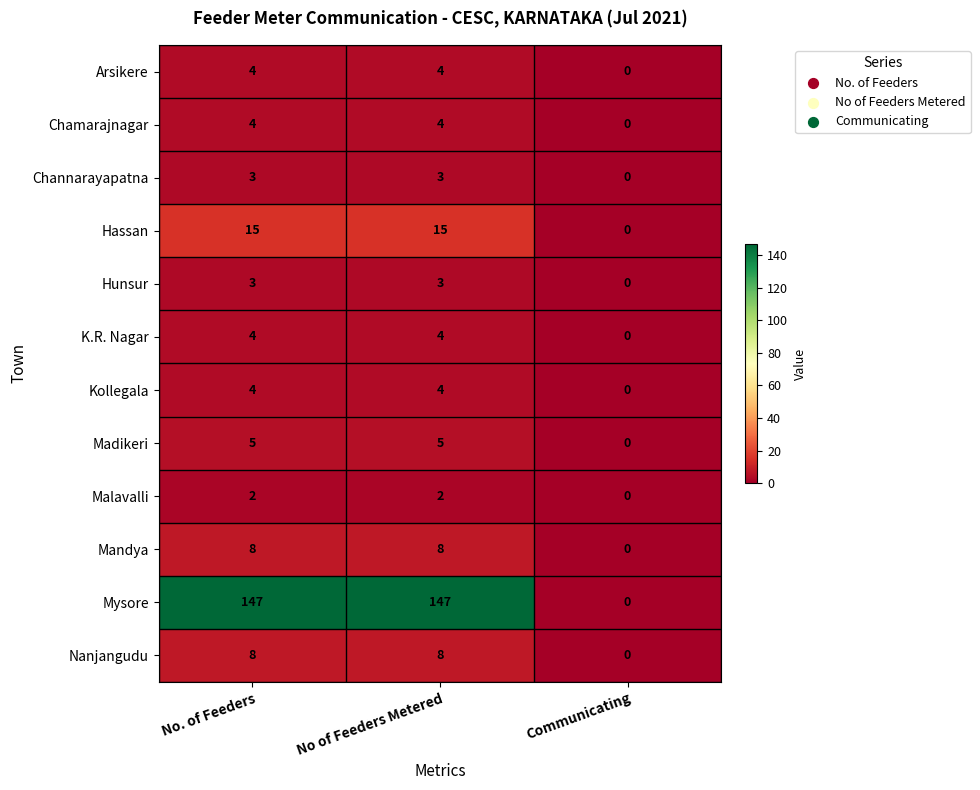

Which series has the largest total across all categories?

Mysore